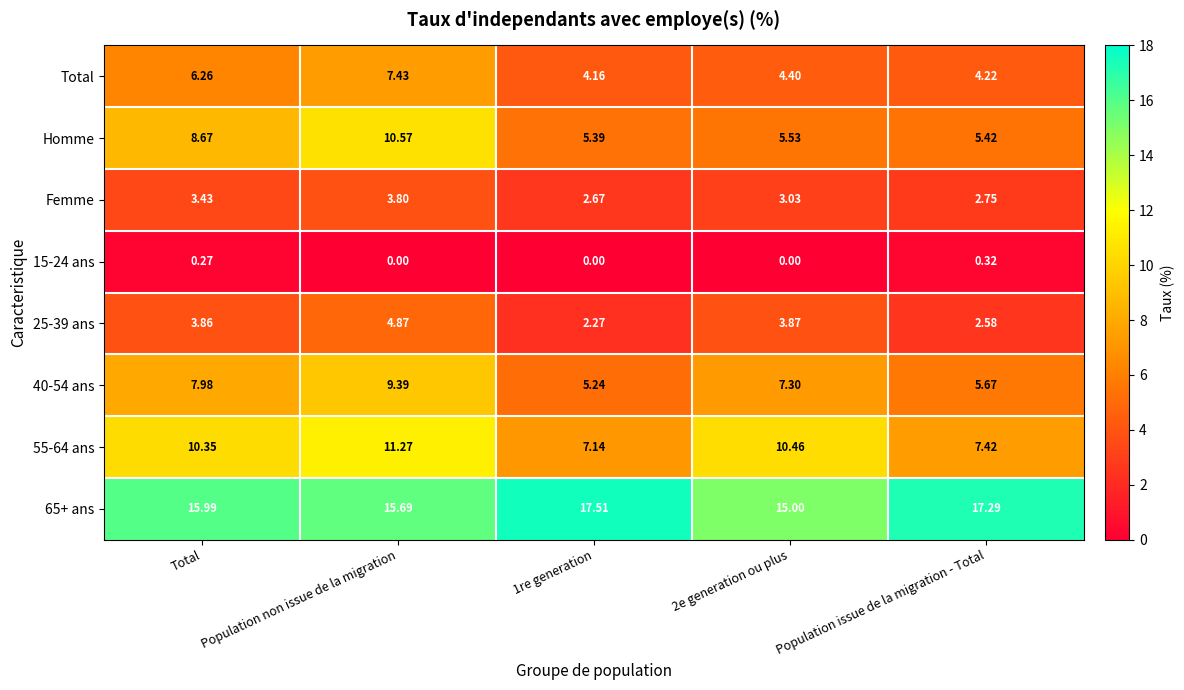

Where is 55-64 ans nearest to the value 9?

Total